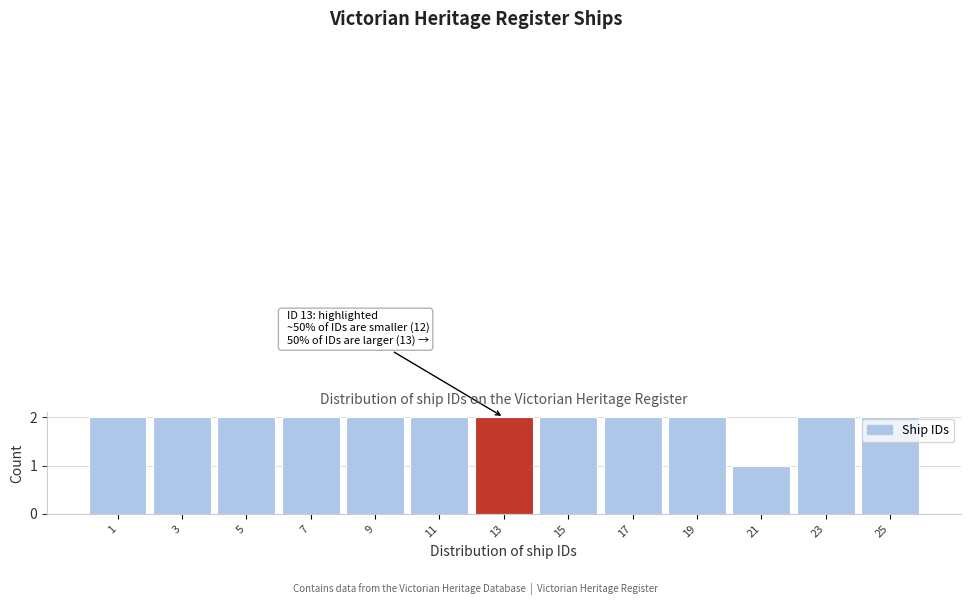

Reading left to right, list all the values displayed in this chart.

2	2	2	2	2	2	2	2	2	2	1	2	2